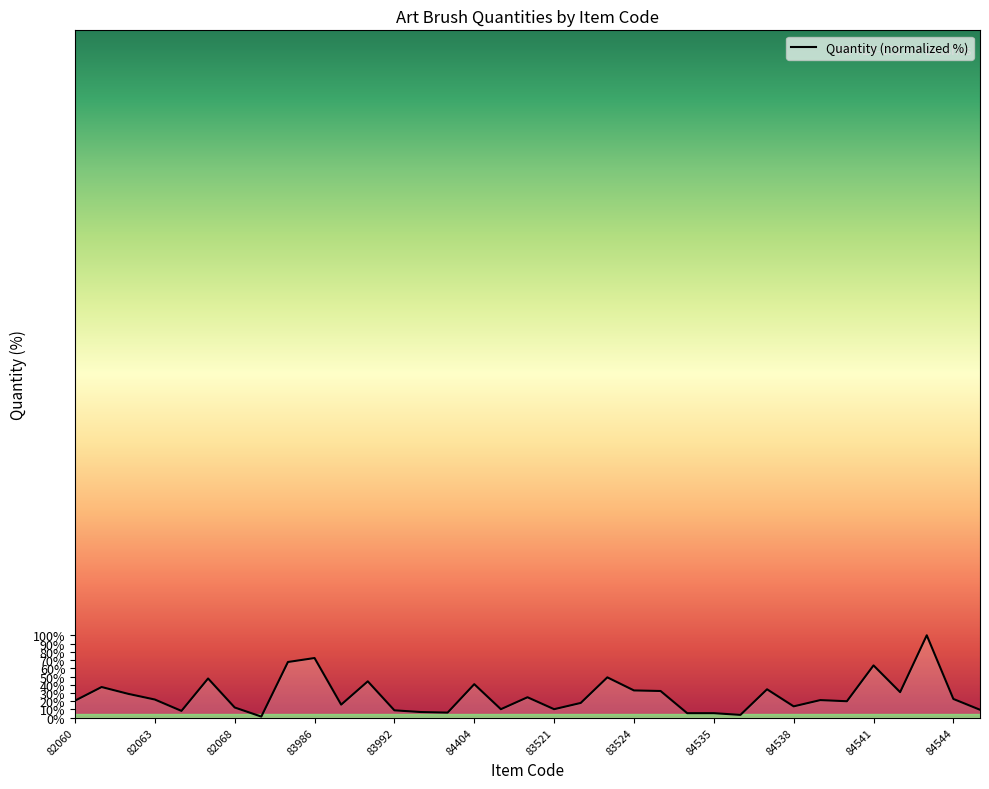

Does the chart have visible grid lines?

No